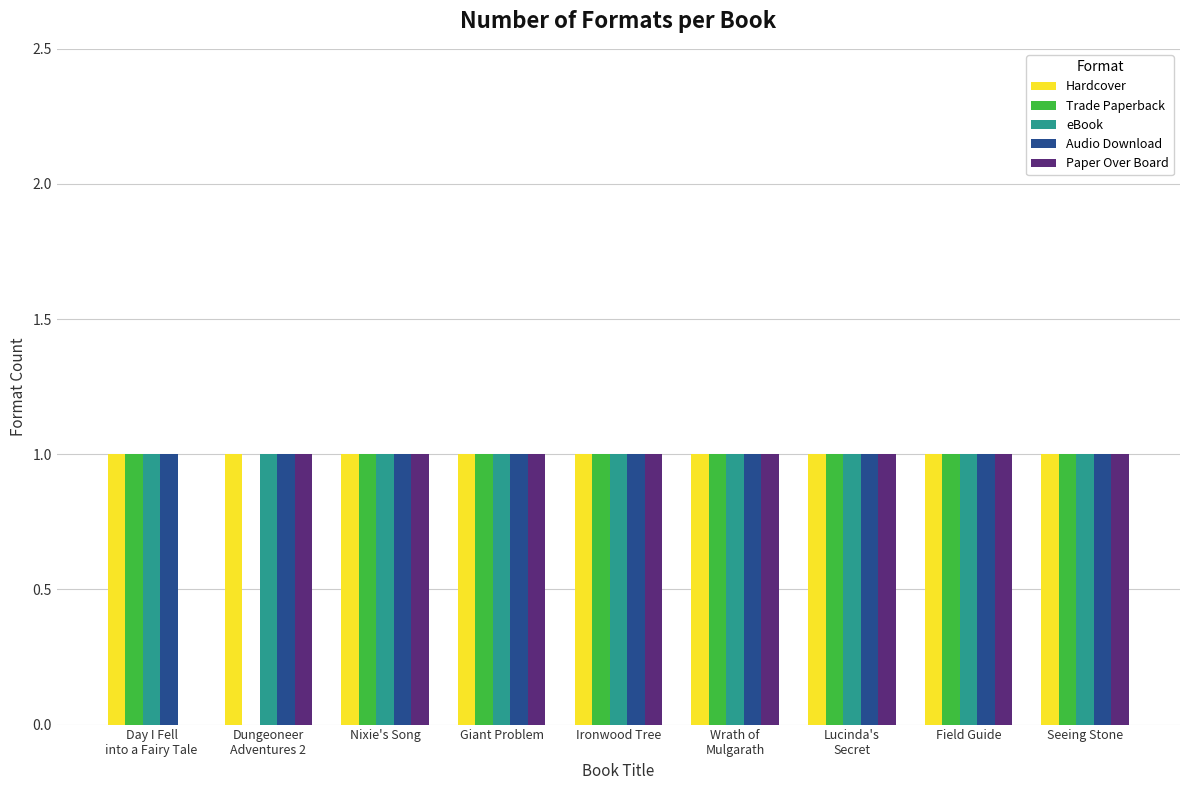

The value of Trade Paperback at Nixie's Song is 1. True or false?

True